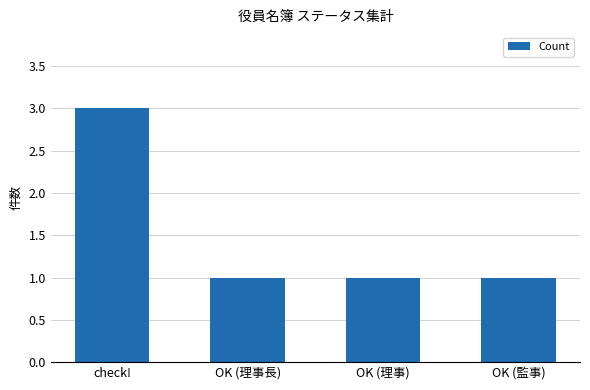

The value at check! is 2. True or false?

False